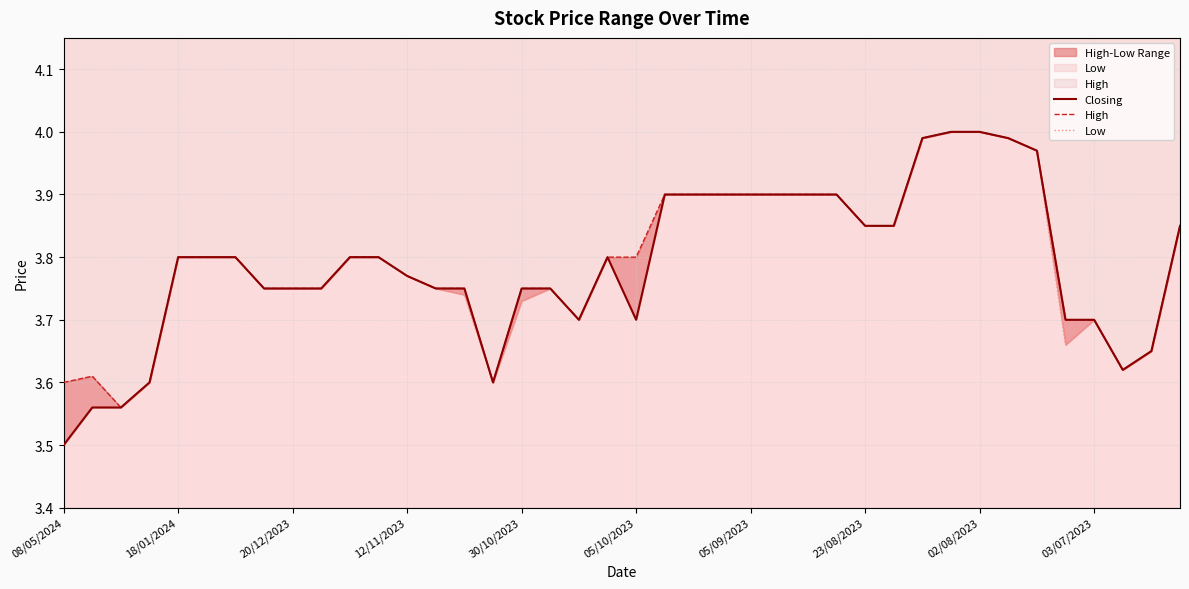

What is the smallest value displayed?

3.5